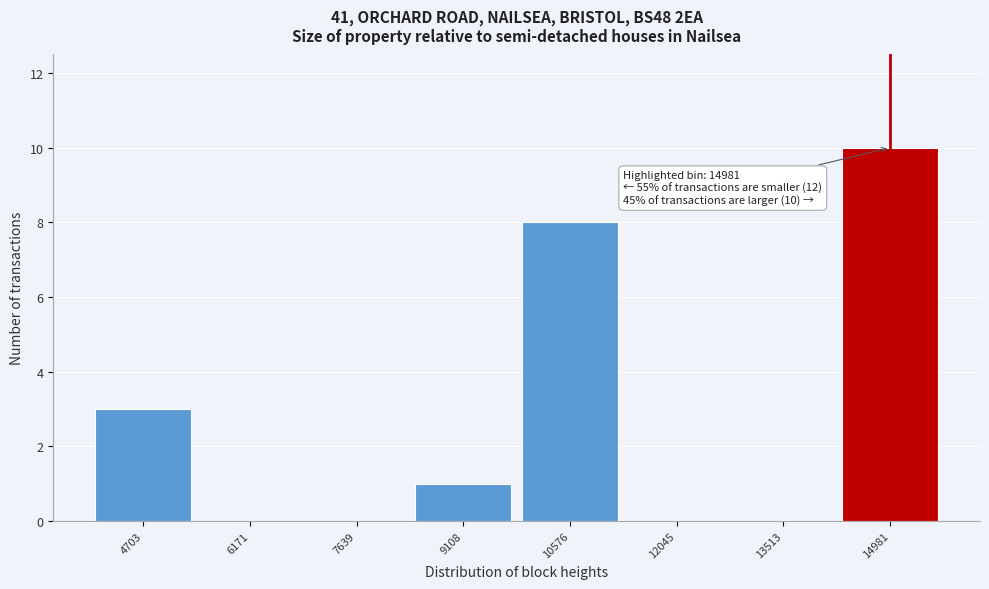

Which range on the x-axis has the tallest bar?

14200 to 15800